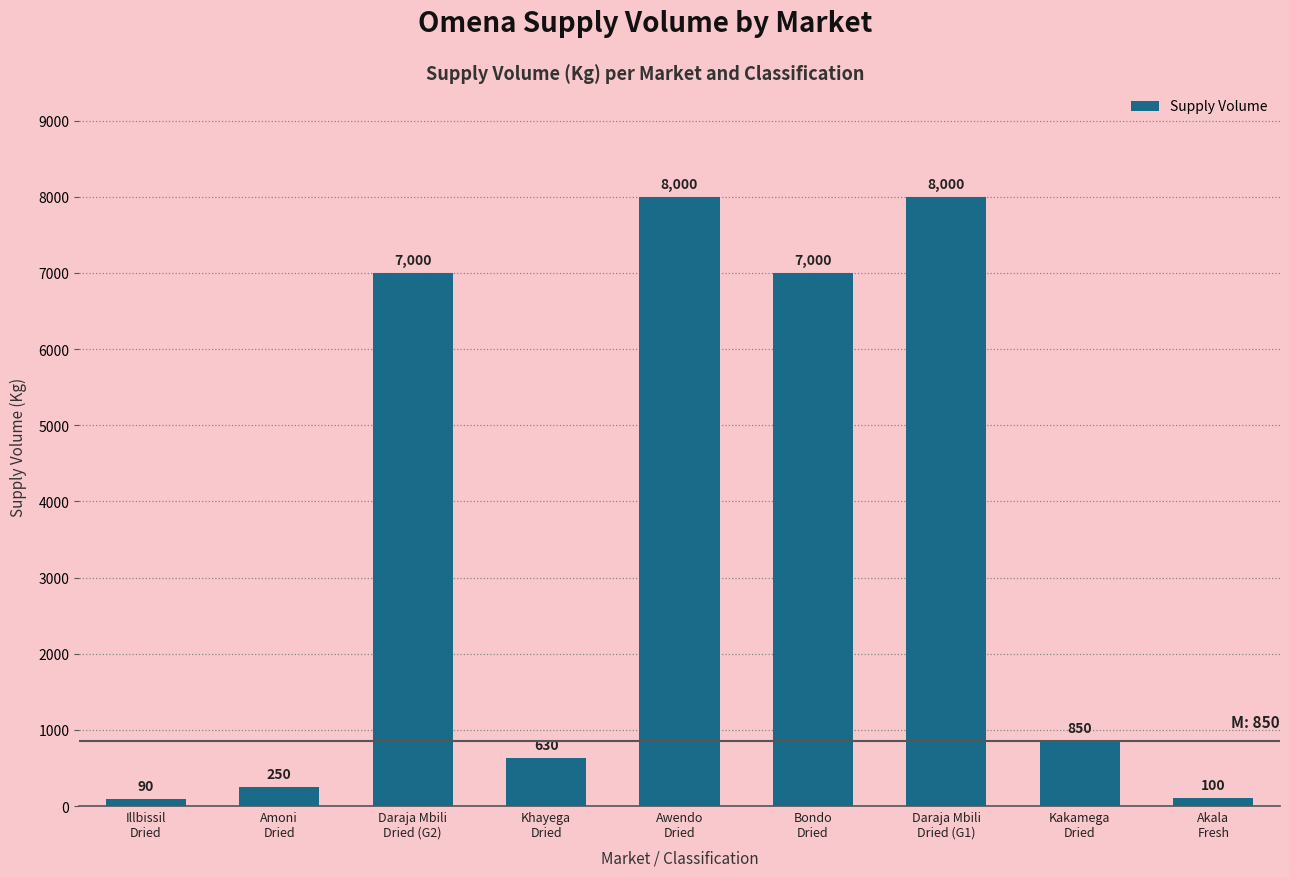

The chart shows a value of 250 at Amoni
Dried. True or false?

True